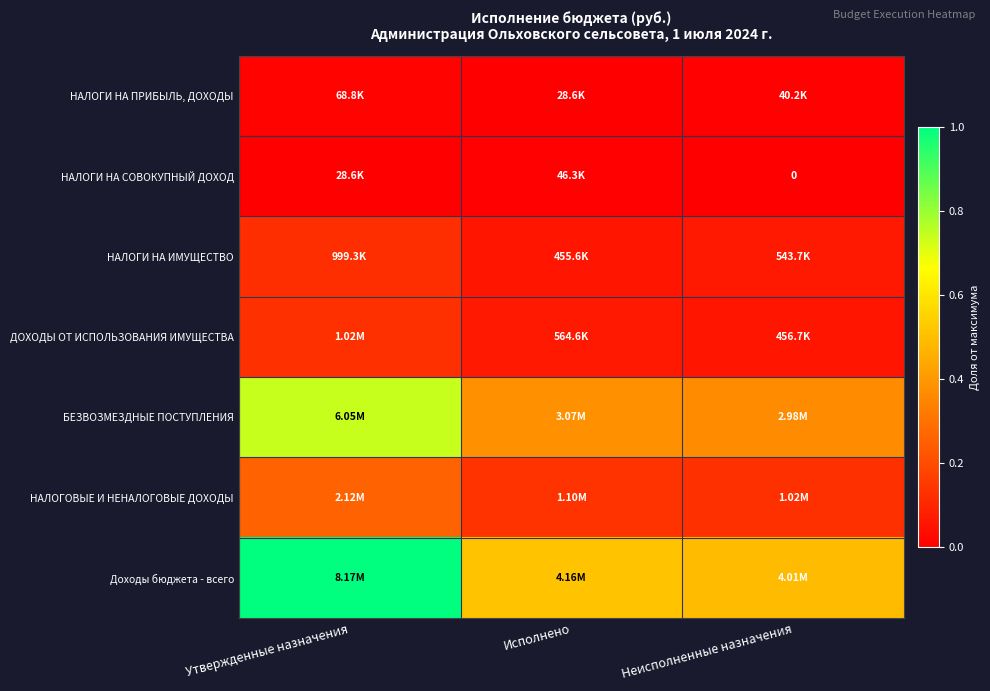

What is the average value of the Доходы бюджета - всего series?

0.7